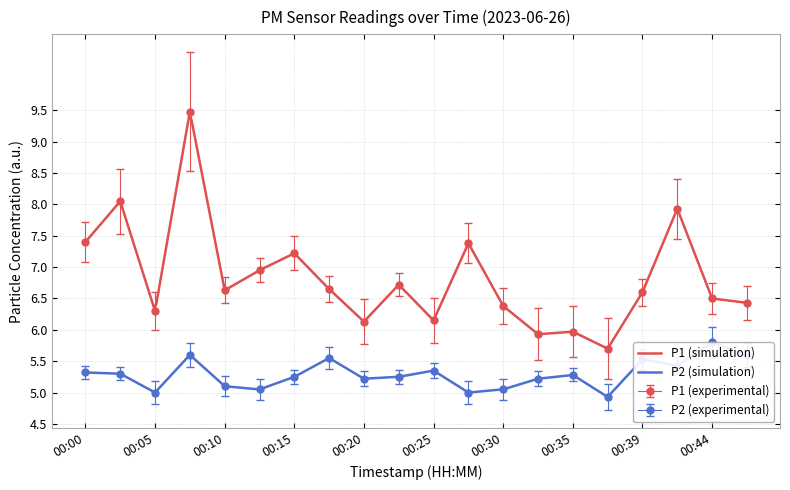

Rank the categories by P1 value from highest to lowest.

00:07, 00:03, 00:42, 00:00, 00:27, 00:15, 00:12, 00:22, 00:17, 00:10, 00:39, 00:44, 00:47, 00:30, 00:05, 00:25, 00:20, 00:35, 00:32, 00:37